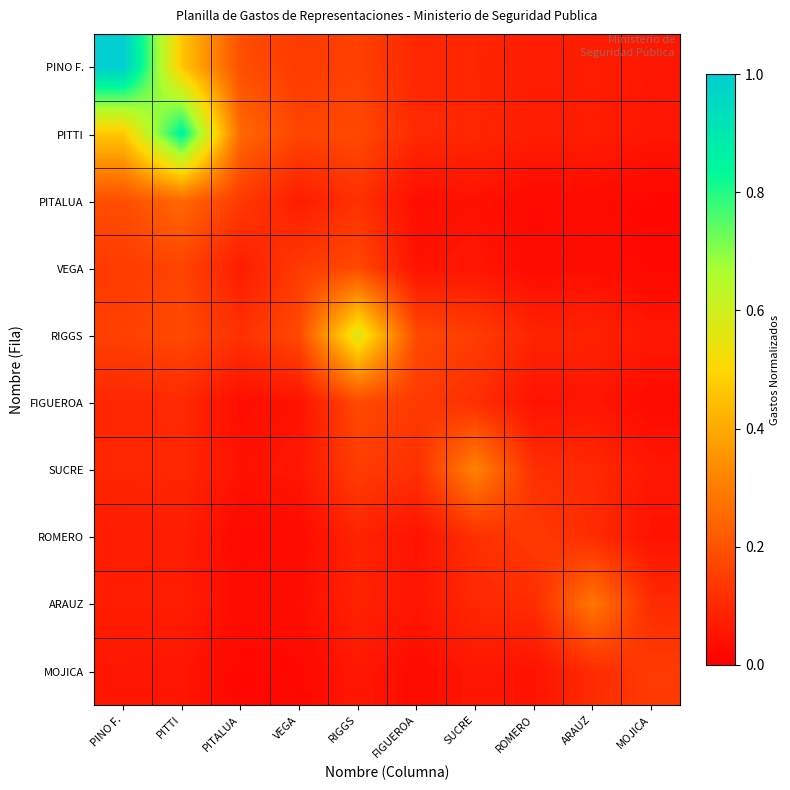

Which label corresponds to the smallest value in the chart?

MOJICA